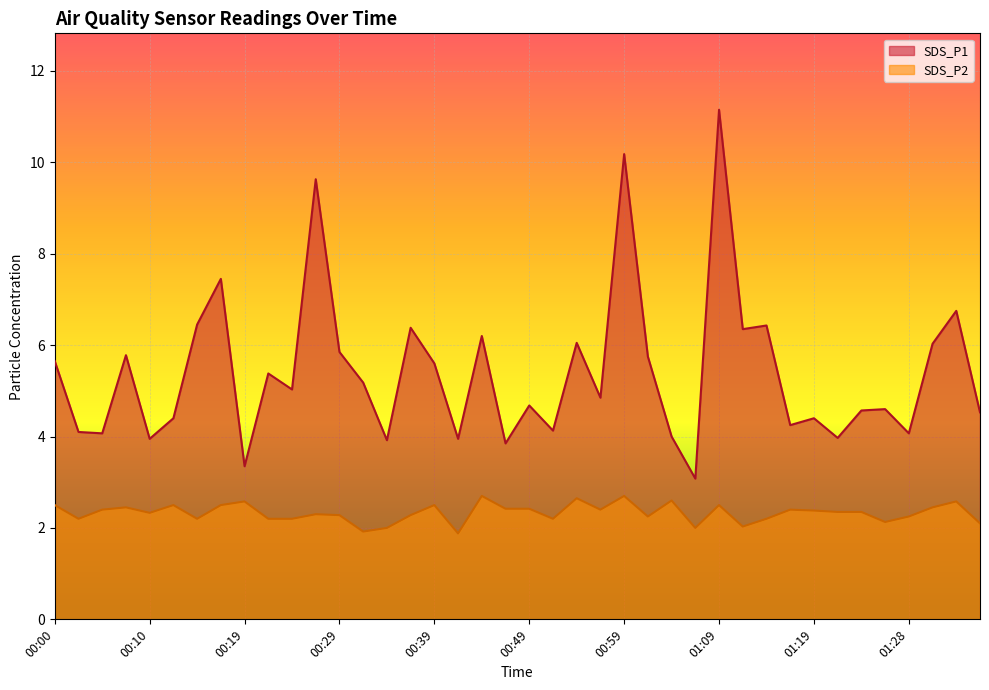

What is the value of the SDS_P2 point at the 14th from the left?

1.9